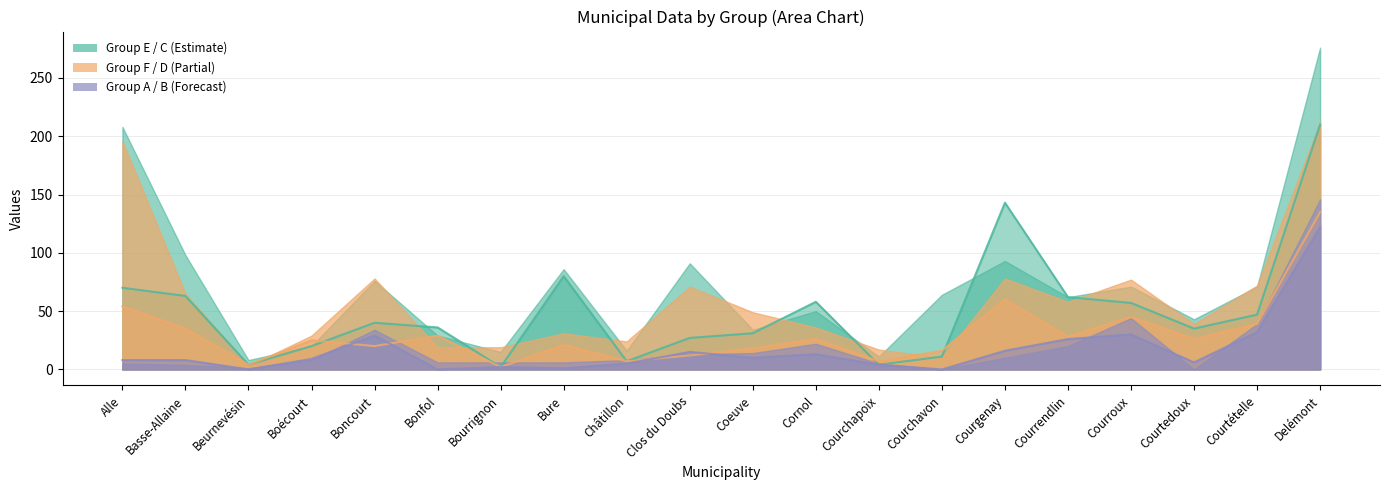

Between which two adjacent categories do Group D and Group A first intersect?

Boécourt and Boncourt